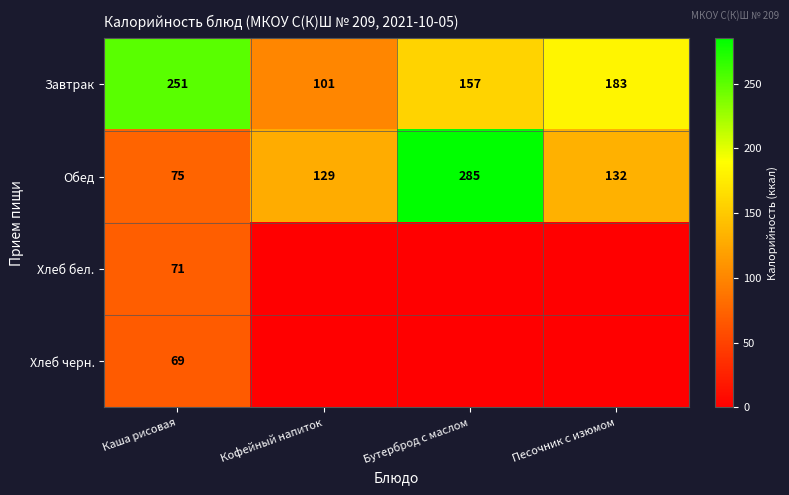

What is the difference between the highest and lowest values at Каша рисовая?

182